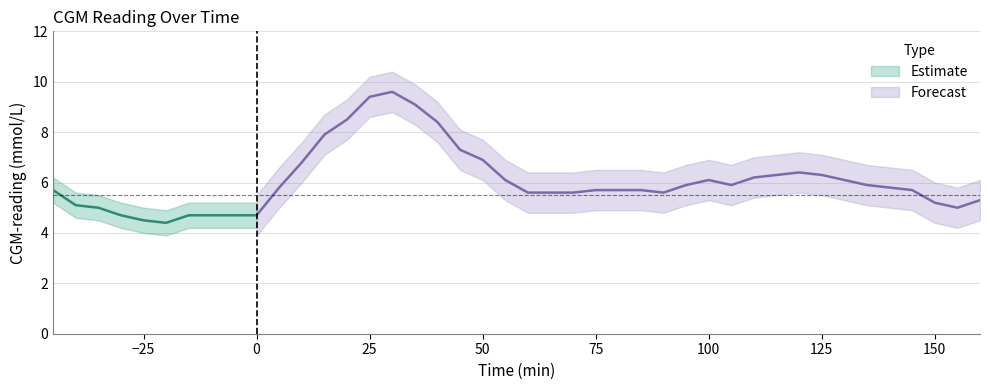

Where does the data first go above 5?

-45